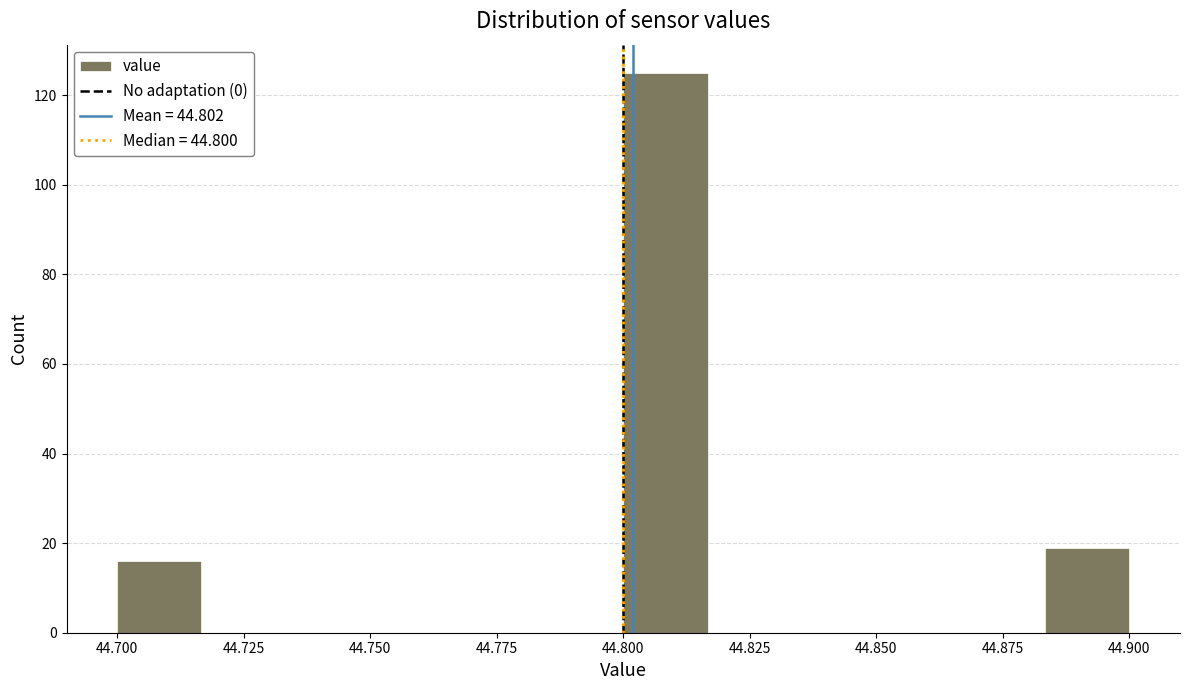

Around what value on the x-axis is the tallest bar? Give the approximate position of its centre, as read against the axis.

44.810